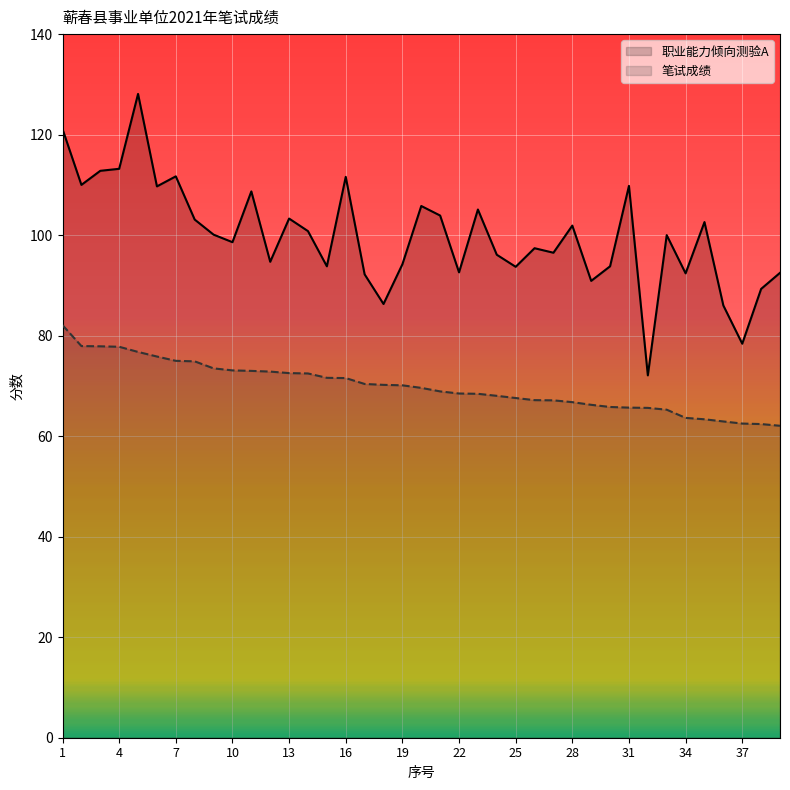

What is the sum of all 笔试成绩 values?

2727.2